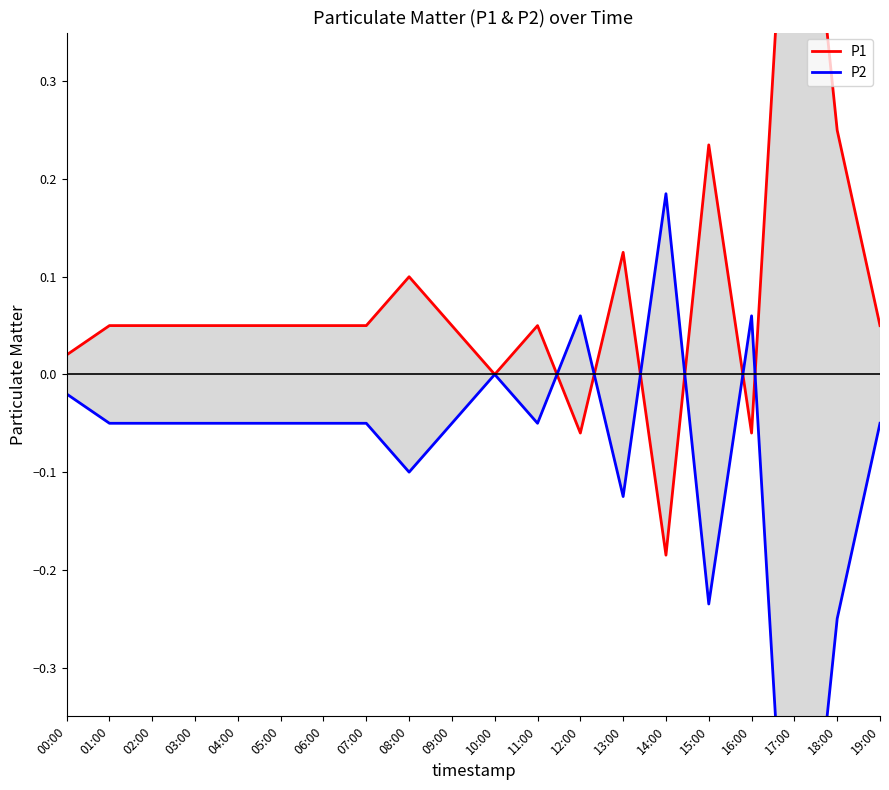

Is it true that P1 equals 0.0 at 04:00?

False